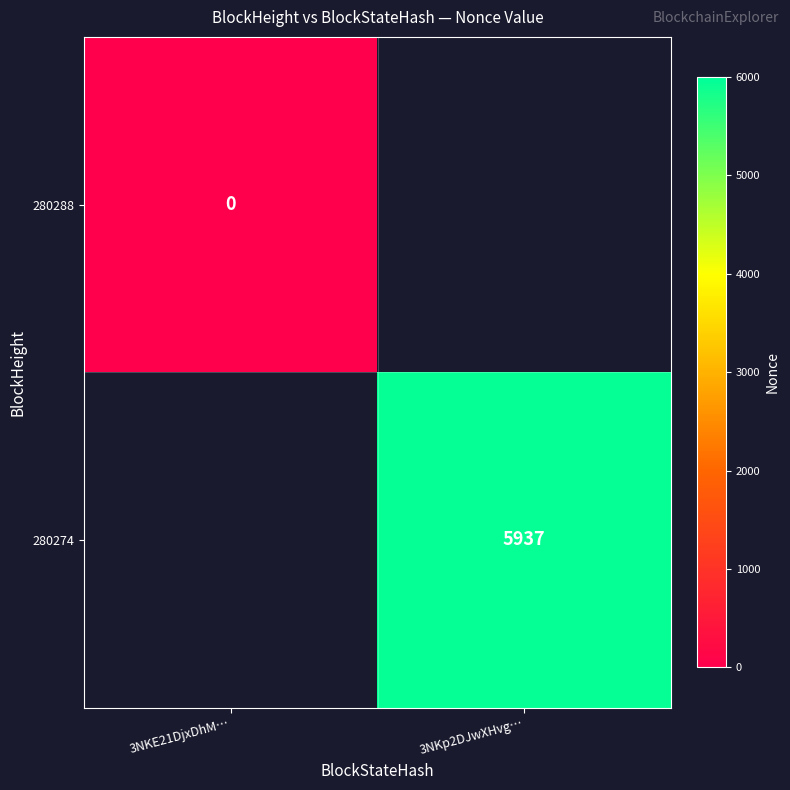

Is the value of 280288 at 3NKE21DjxDhM… greater than the value of 280274 at 3NKp2DJwXHvg…?

No